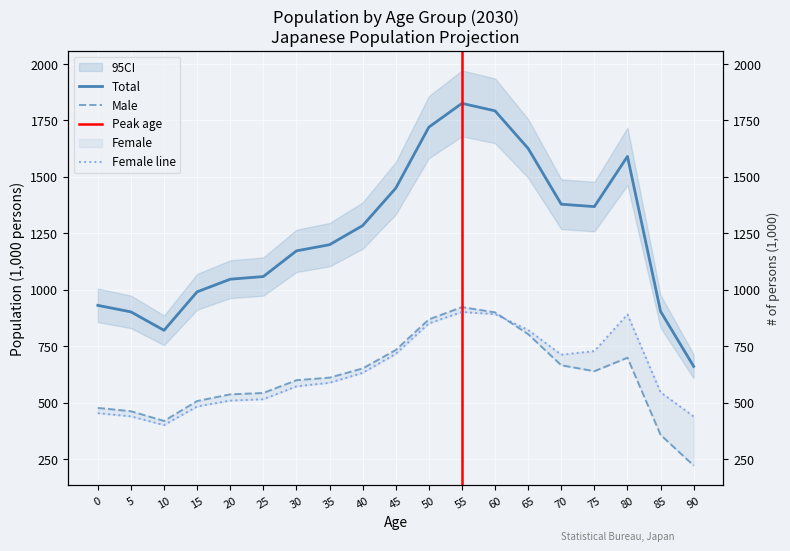

Which series ends up on top after the final intersection of Female and Male?

Female